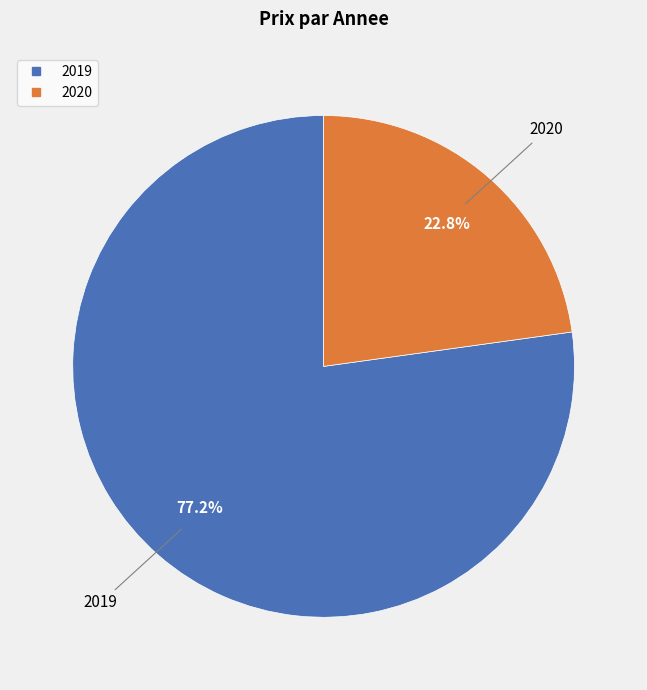

Is it true that 2020 is 23% of the pie?

True